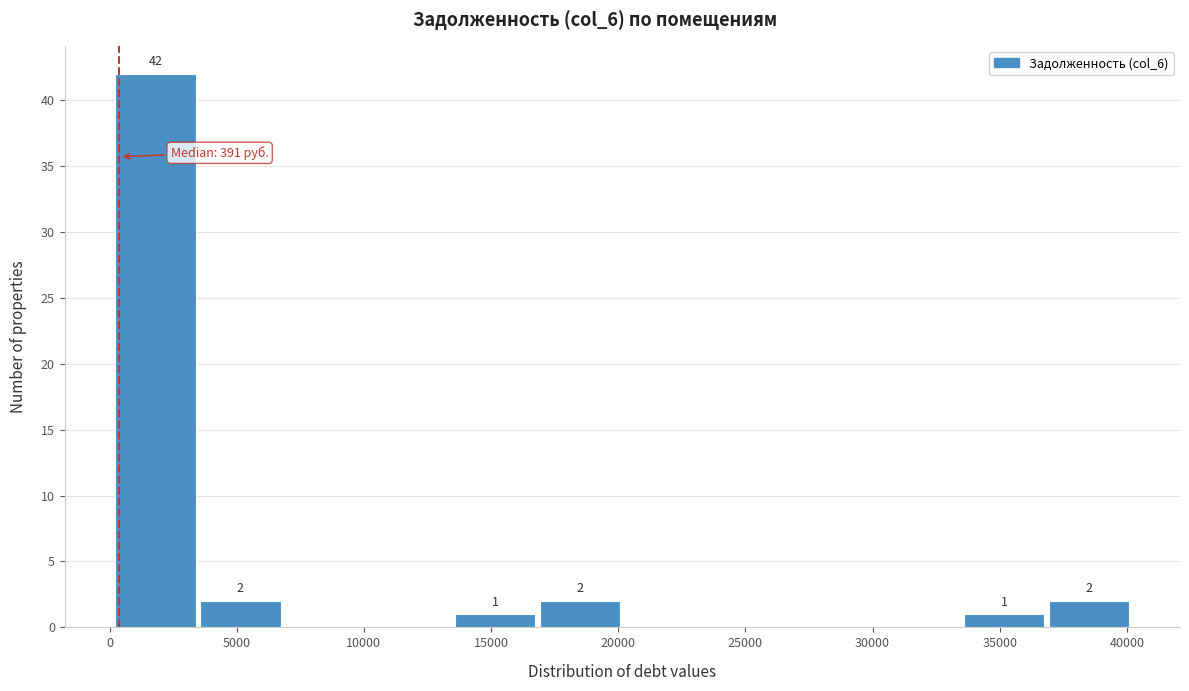

Over which range of the x-axis is the bar tallest?

0 to 3500